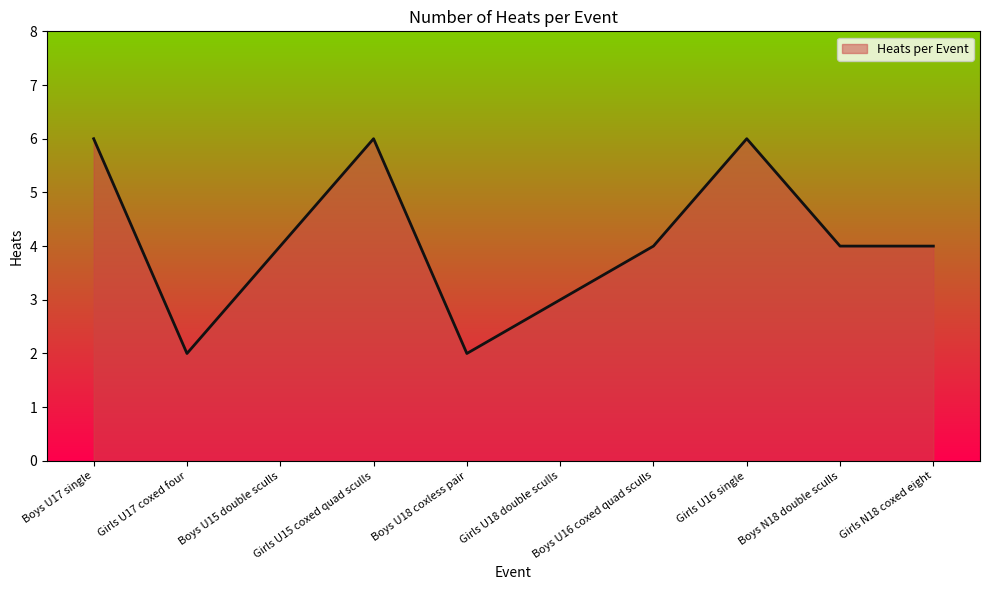

True or false: the data shows 4 at Boys N18 double sculls.

True